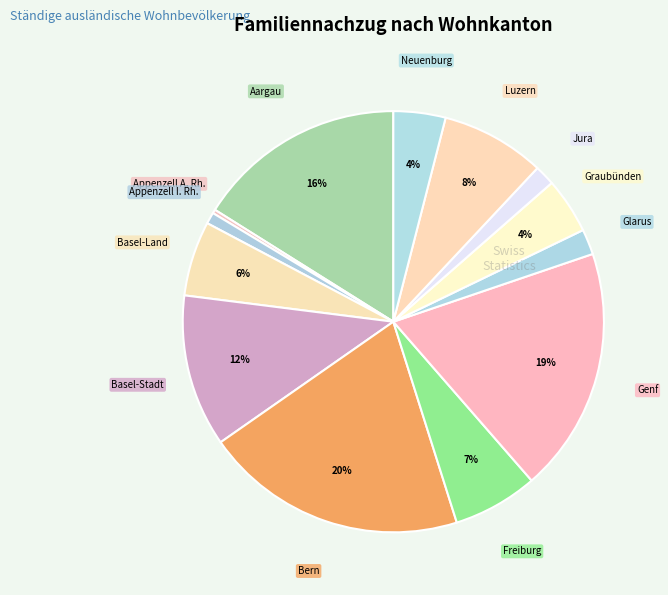

Is there a majority slice in this chart?

No